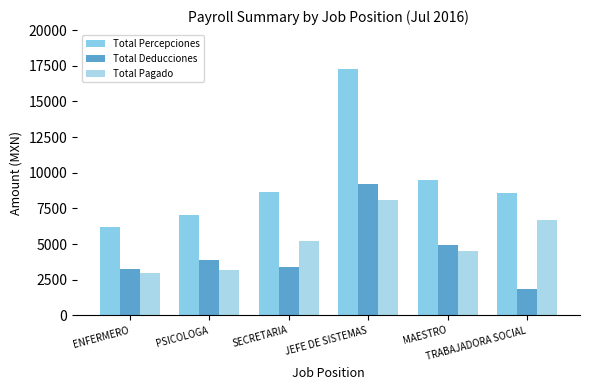

What is the minimum value shown in the chart?

1828.5